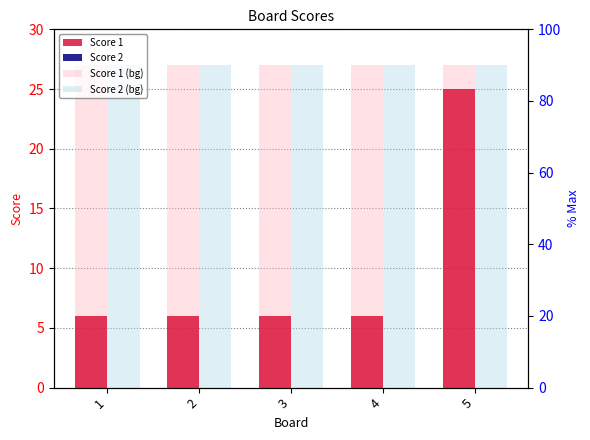

Are the bars grouped side by side (vs. stacked)?

Yes